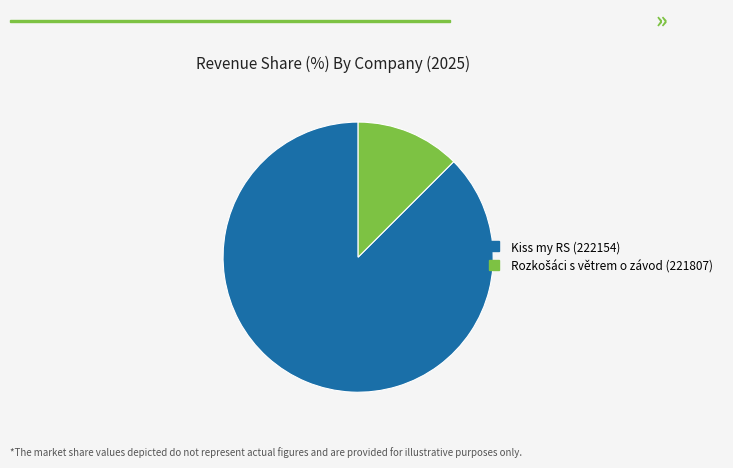

True or false: Kiss my RS (222154) accounts for 88% of the total.

True